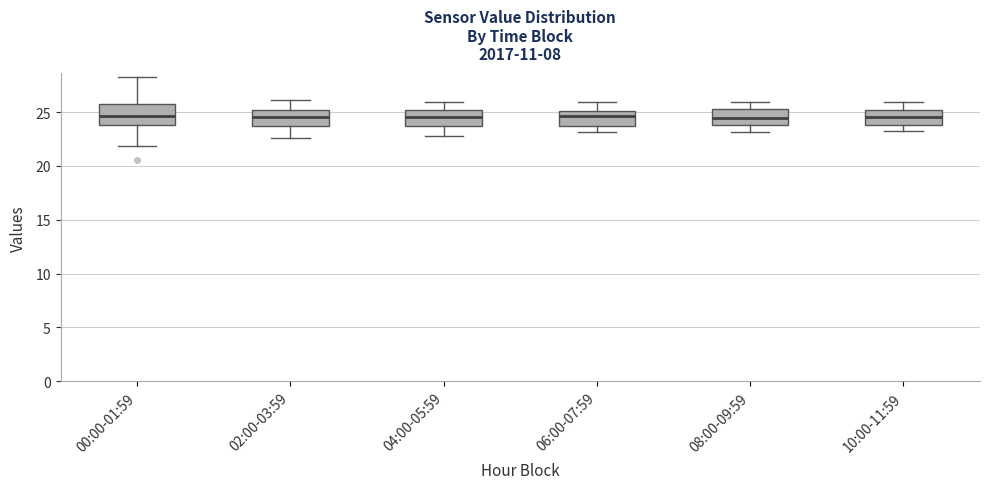

Where is the lower edge of the box for 06:00-07:59 on the y-axis? The values are not printed on the chart, so give them approximately, as read against the axis.

23.5